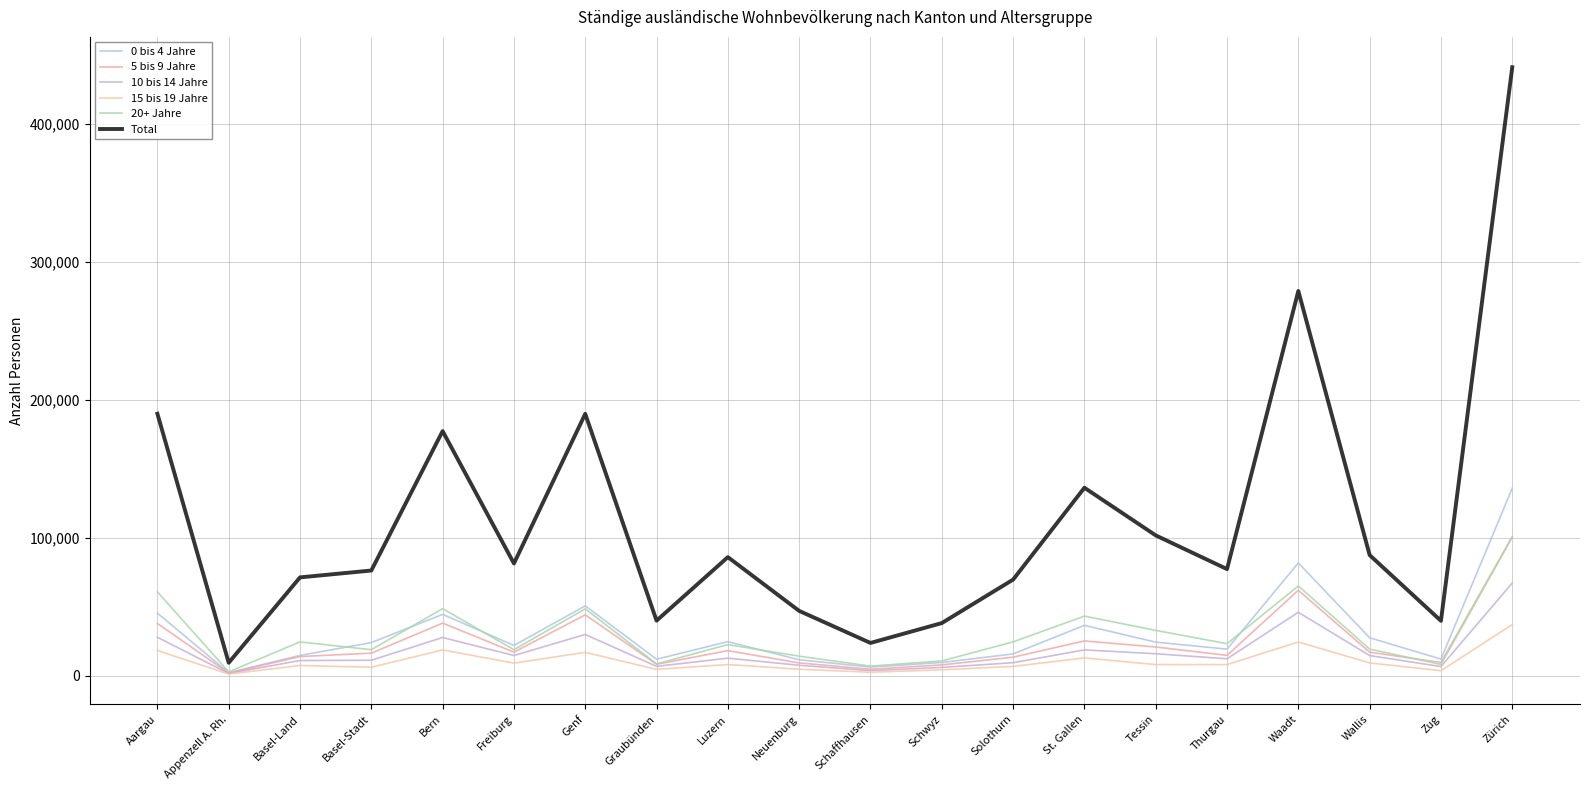

What is the sum of the 20+ Jahre values at Appenzell A. Rh. and Bern?

51279